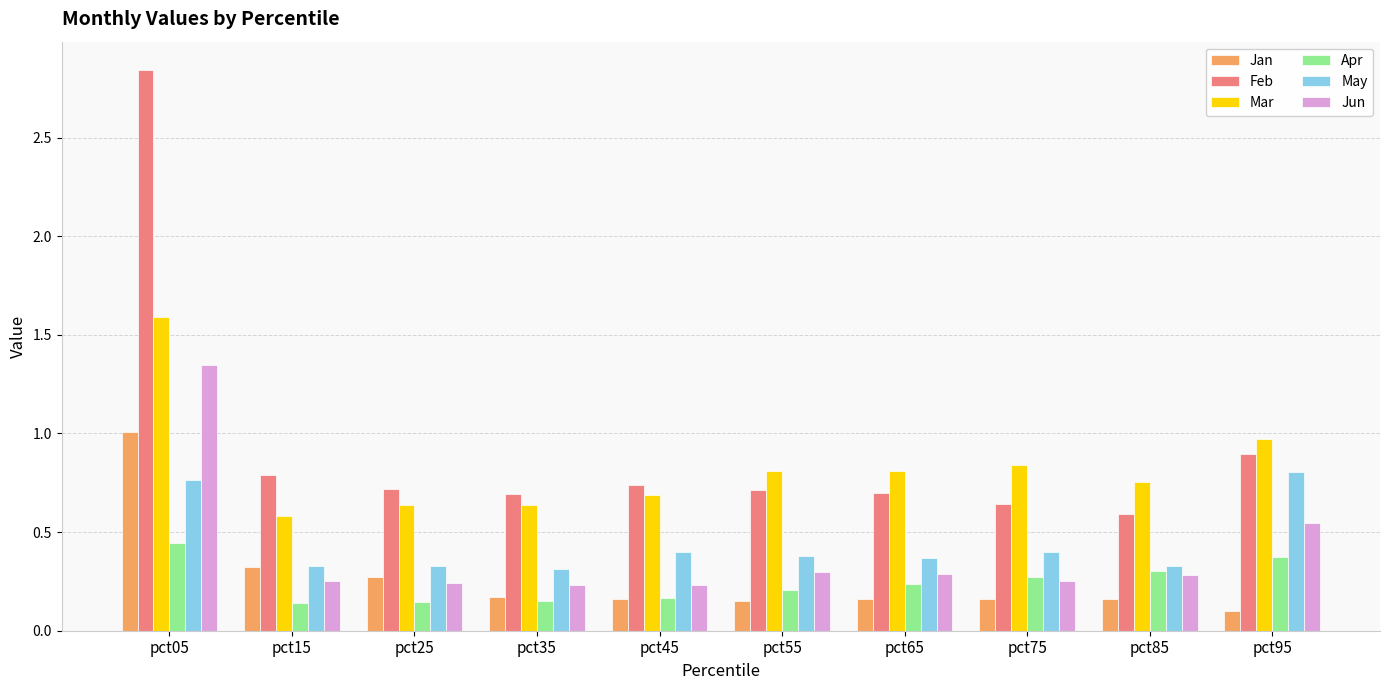

Rank the series by their maximum value, from highest to lowest.

Feb, Mar, Jun, Jan, May, Apr